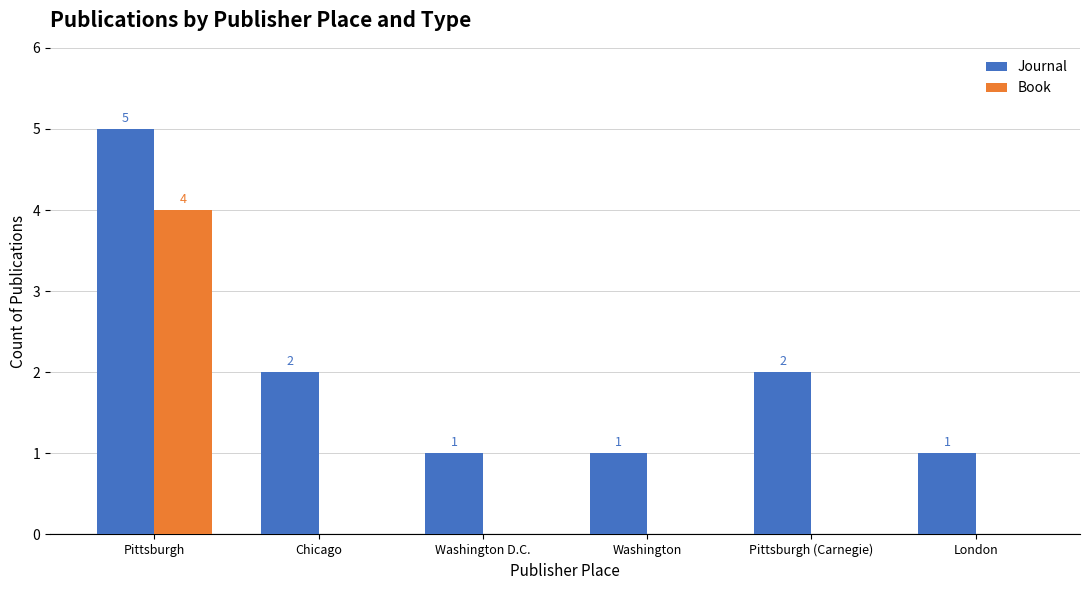

Which series changed the most between Chicago and London?

Journal